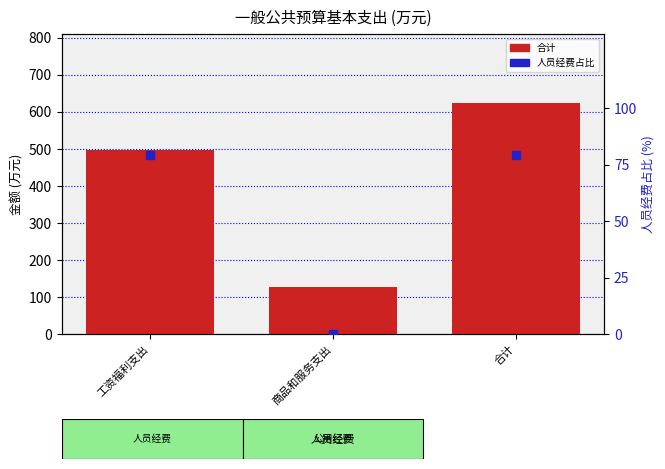

What is the total value across all series at 商品和服务支出?

127.5